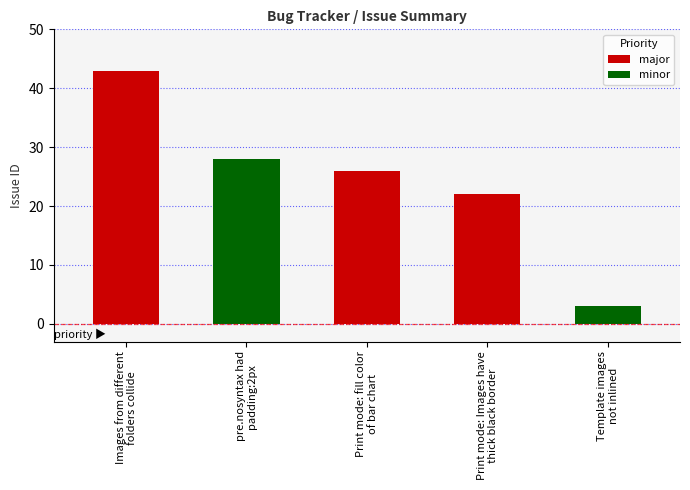

Where is the data nearest to the value 23?

Print mode: Images have
thick black border